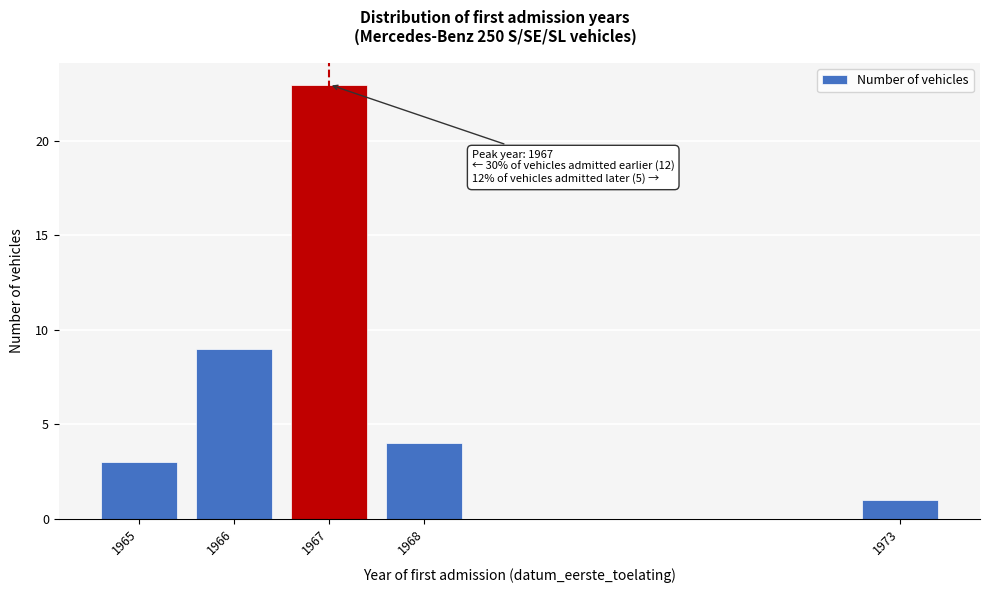

Reading right to left, transcribe all the data shown in this chart.

1	4	23	9	3